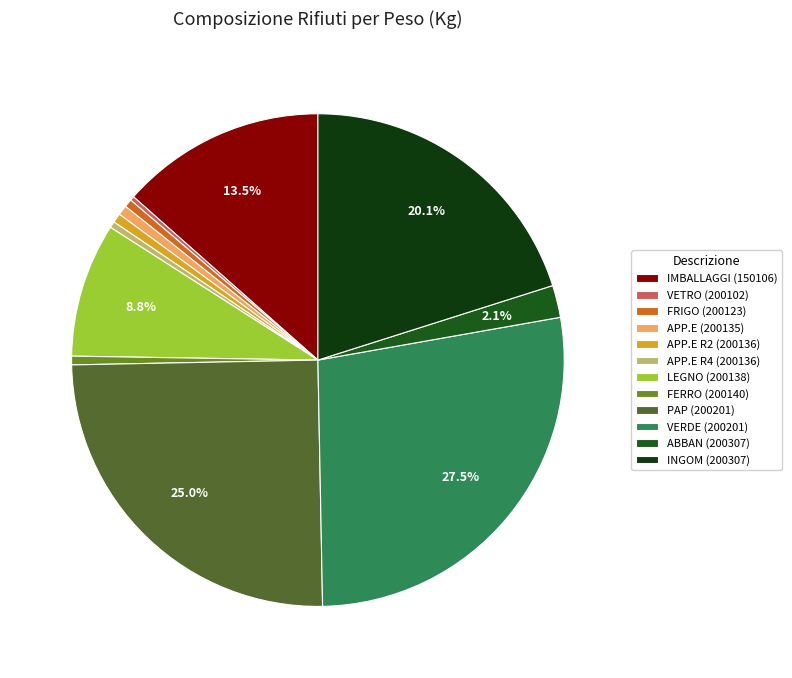

To the nearest percent, what is the difference between the APP.E R4 (200136) and LEGNO (200138) slice percentages?

8%